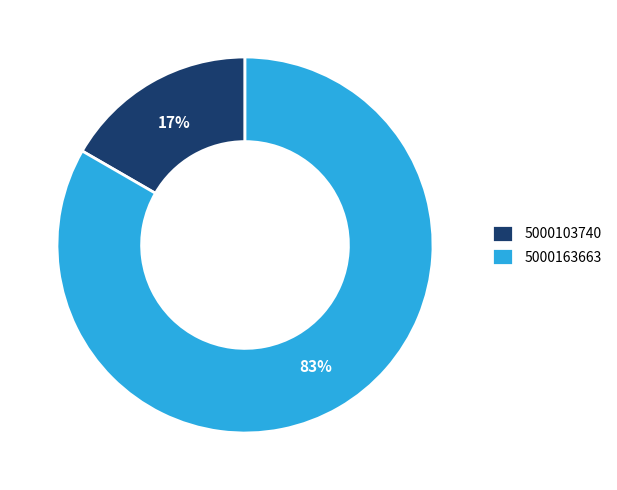

True or false: 5000103740 accounts for 17% of the total.

True